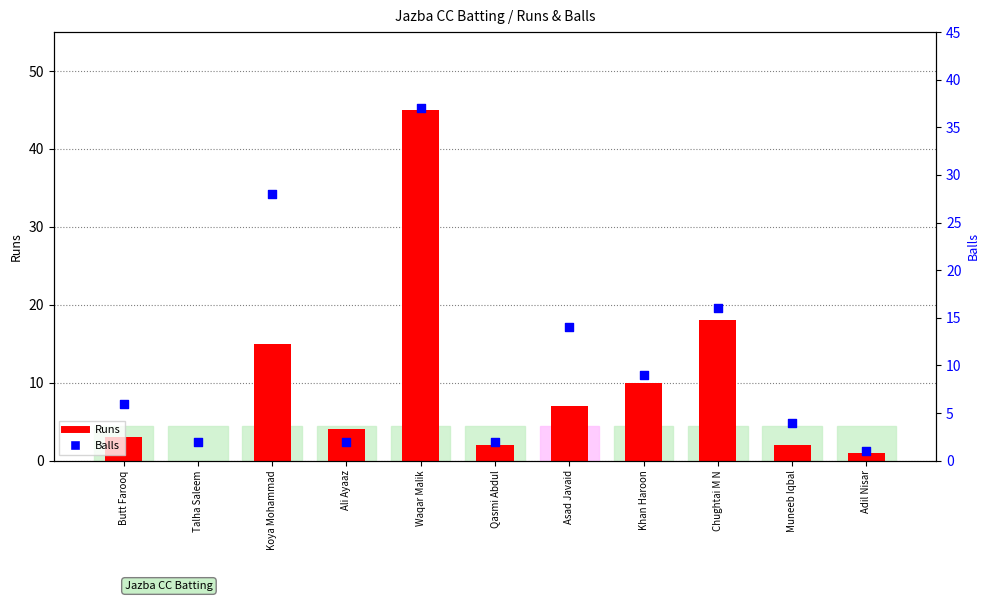

Which series reaches the minimum Y coordinate?

Runs